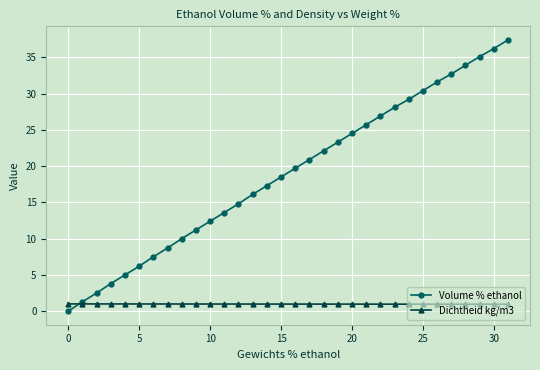

What is the value of the Dichtheid kg/m3 point at the 29th from the left?

1.0